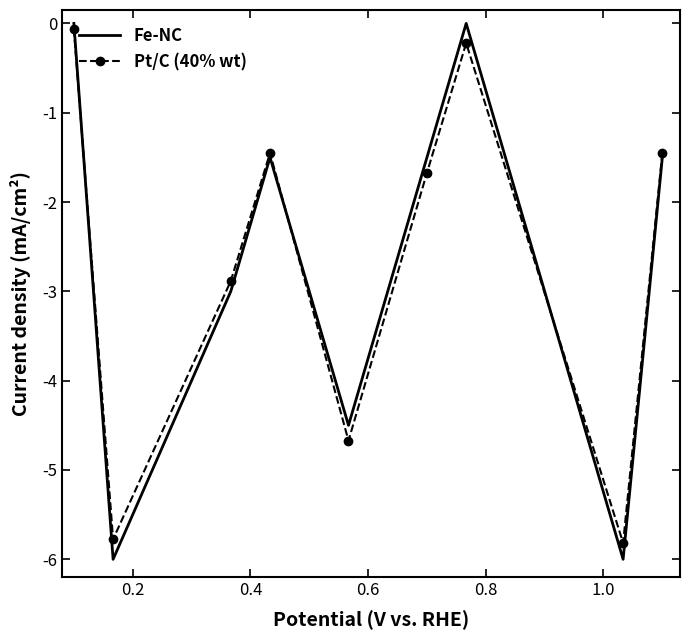

What is the minimum value shown in the chart?

-6.0